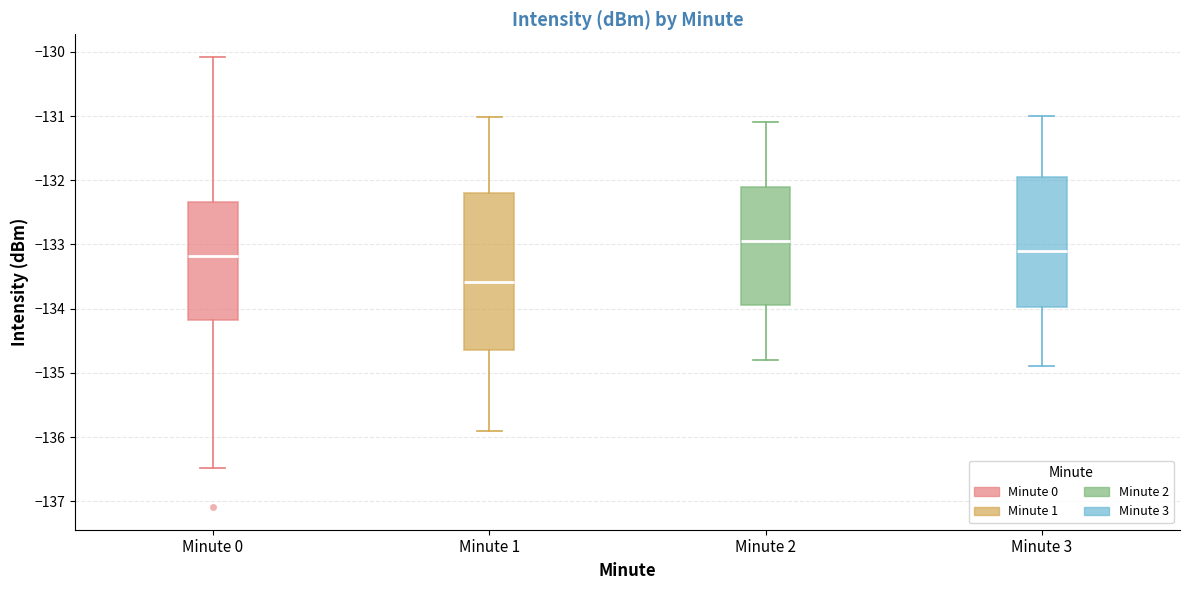

Reading left to right, transcribe this box plot: for each box, give where its median line is, the range the box spans, and where its two whiskers end, as read against the y-axis. The values are not printed on the chart, so give them approximately, as read against the axis.

Minute 0: median -133.2, box -134.2 to -132.3, whiskers -136.5 to -130.1
Minute 1: median -133.6, box -134.7 to -132.2, whiskers -135.9 to -131.0
Minute 2: median -132.9, box -133.9 to -132.1, whiskers -134.8 to -131.1
Minute 3: median -133.1, box -134.0 to -131.9, whiskers -134.9 to -131.0